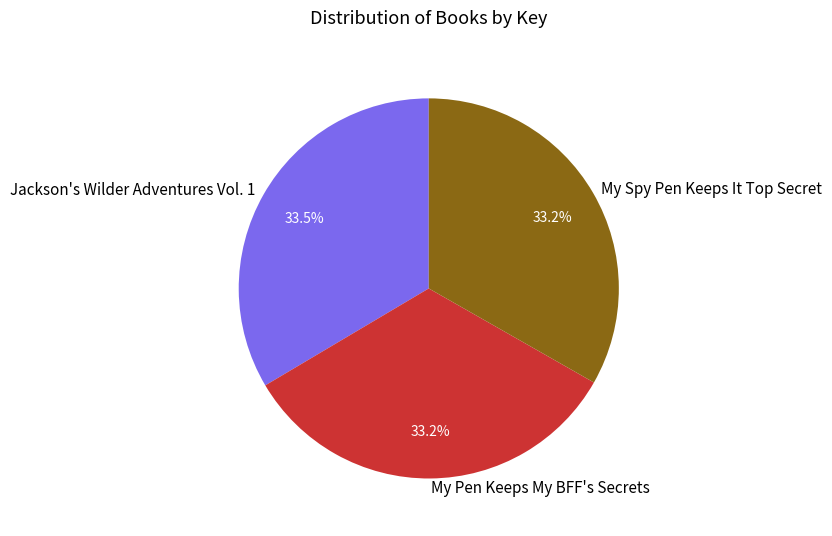

How much of the chart is everything except Jackson's Wilder Adventures Vol. 1?

66.5%